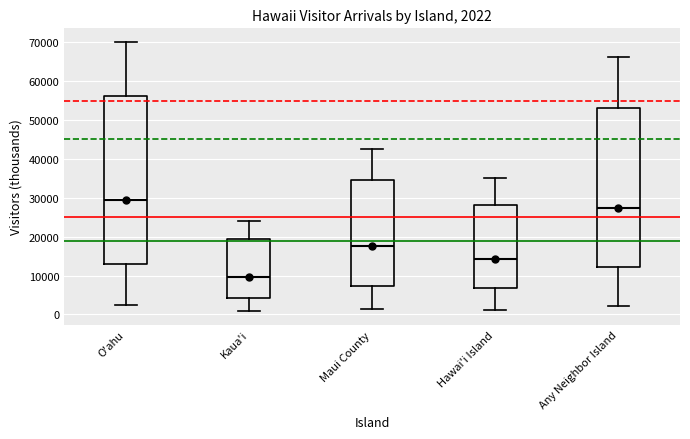

Which box's median line is the lowest?

Kaua'i